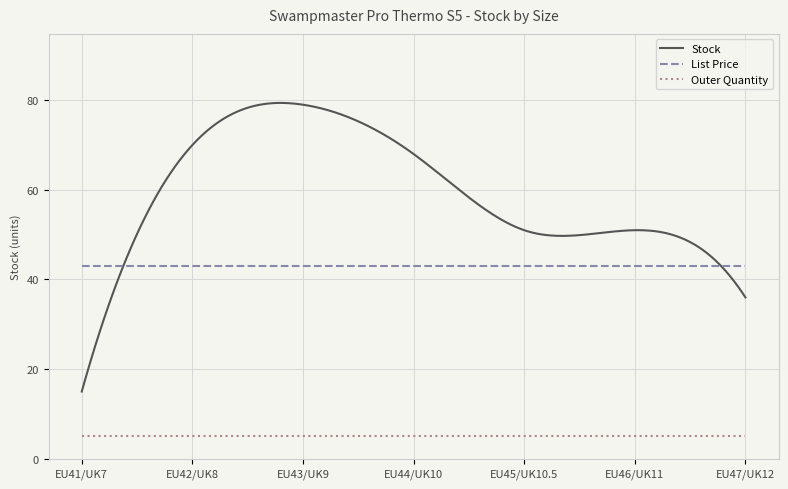

True or false: Stock and Outer Quantity intersect in this chart.

False